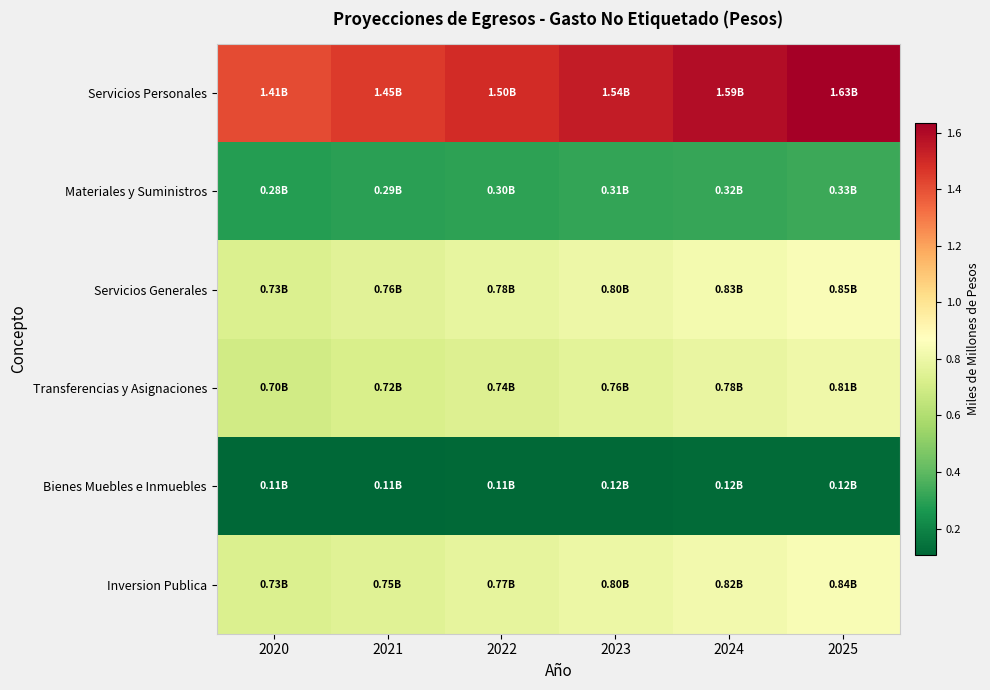

Which series has the largest range (max minus min)?

Servicios Personales